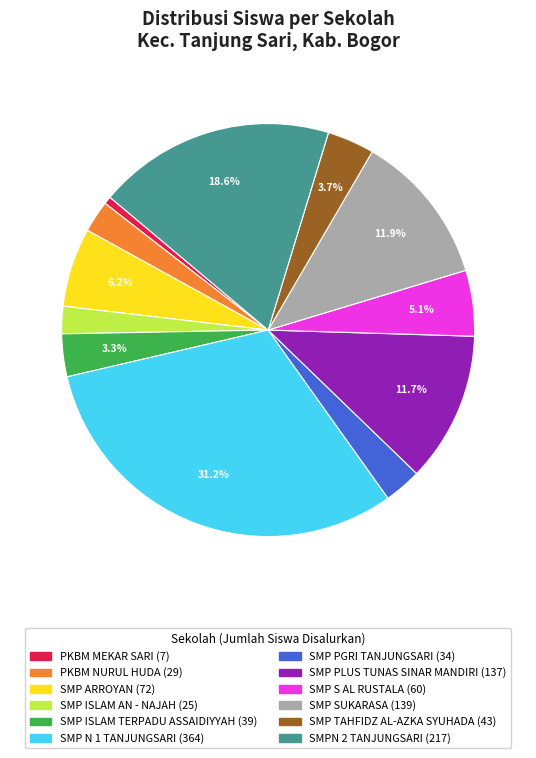

Which slice is the smallest?

PKBM MEKAR SARI